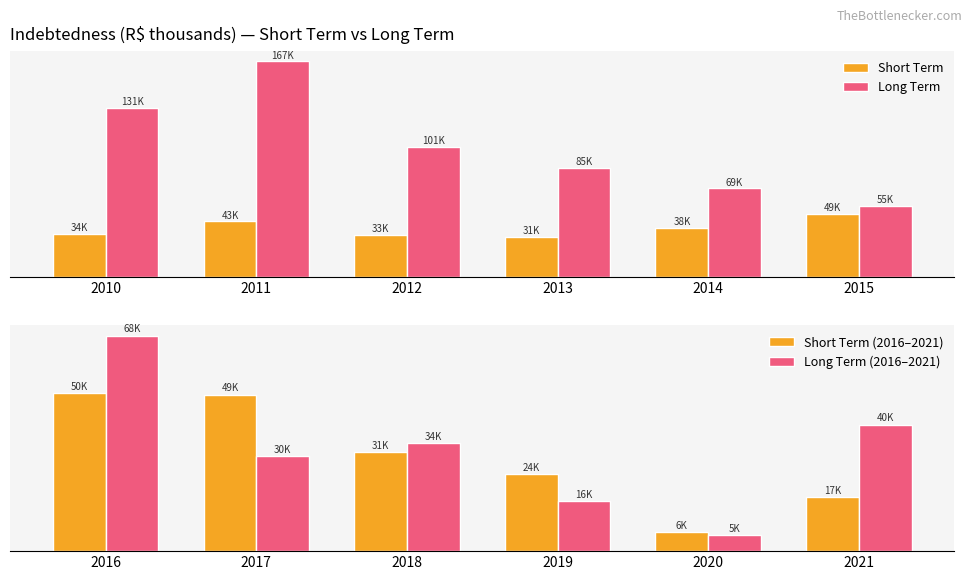

Are the bars horizontal?

No